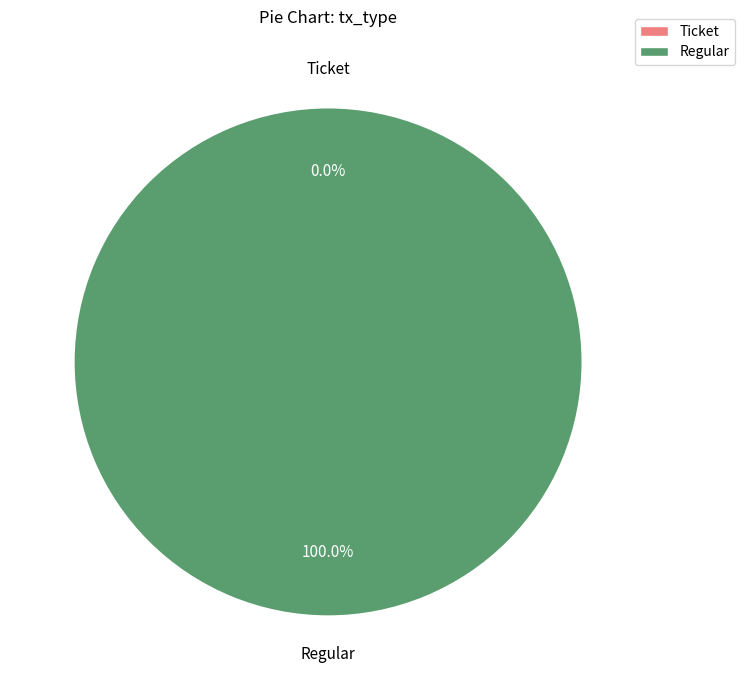

What percentage is NOT represented by Ticket?

100.0%